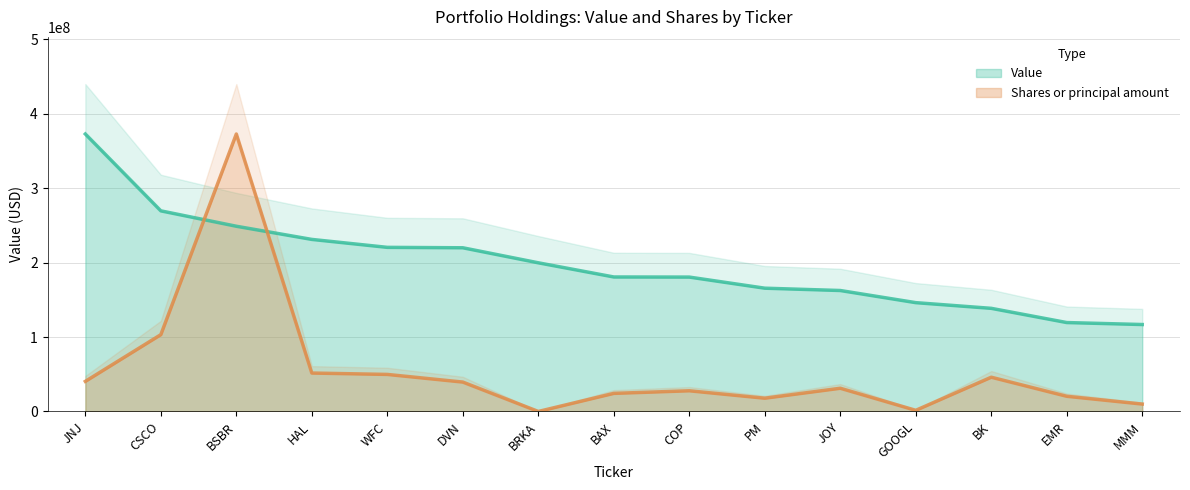

Between GOOGL and BSBR, which is larger?

BSBR